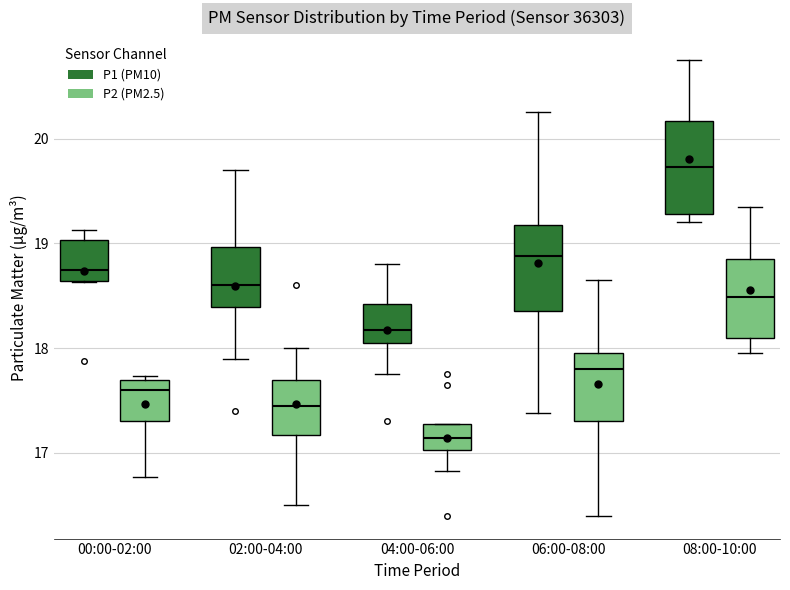

Which box's median line is the highest?

08:00-10:00 (P1 (PM10))